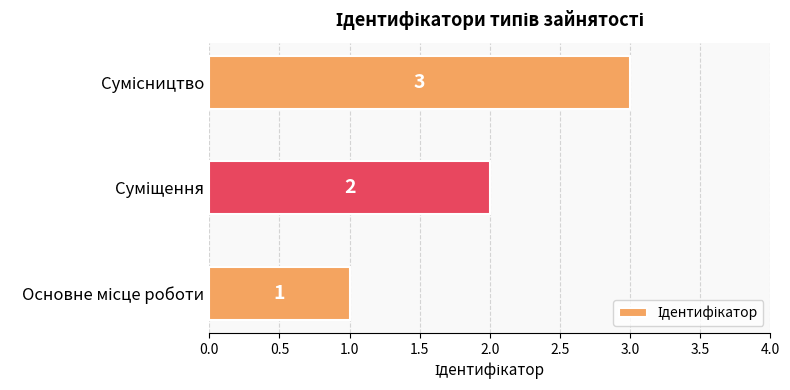

What is the difference between the maximum and second lowest values?

1